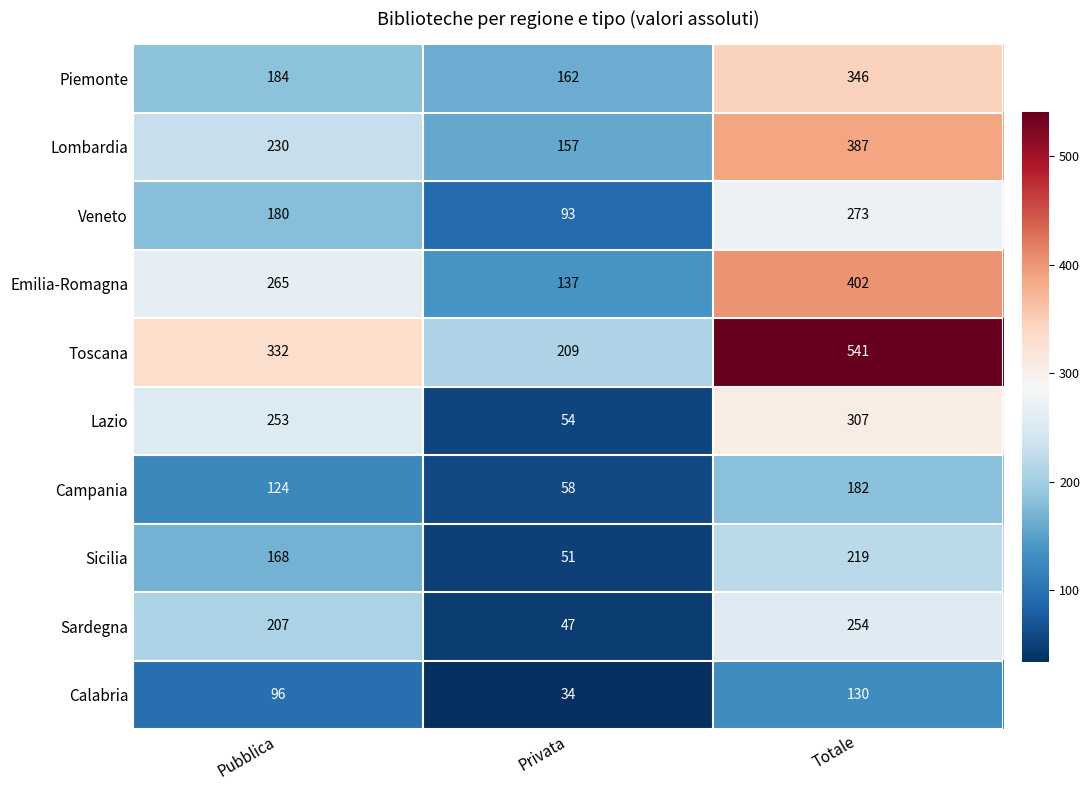

How many distinct data groups are displayed?

10